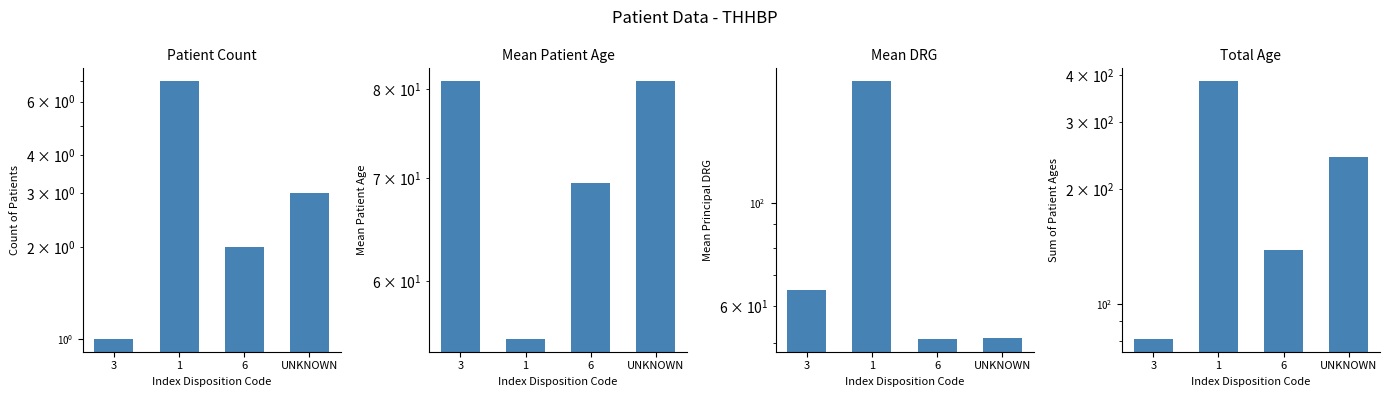

What is the value of the Mean DRG bar at the 3rd from the left?

51.0